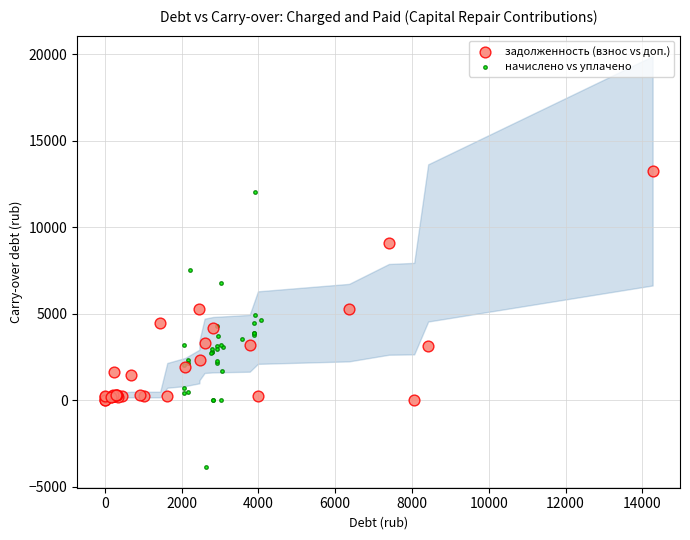

Which series reaches the minimum Y coordinate?

начислено vs уплачено